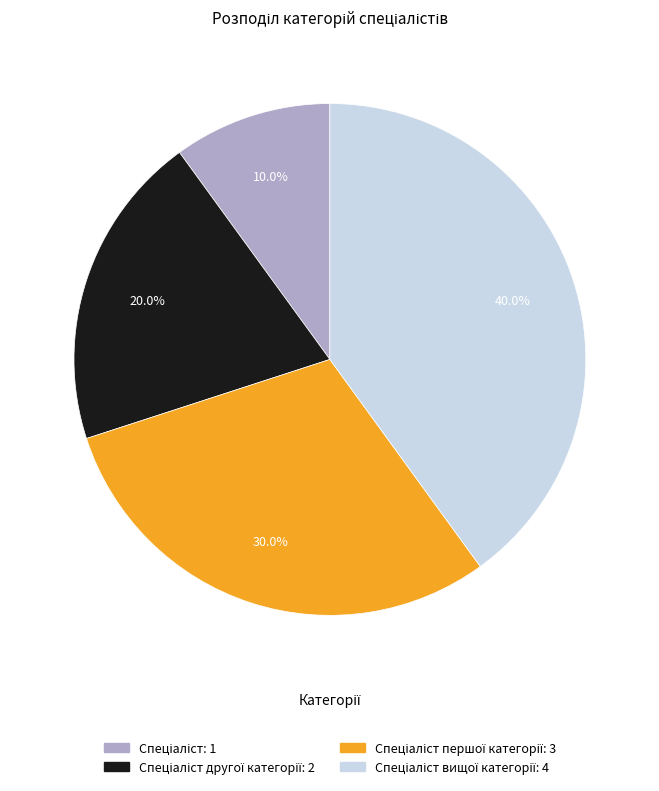

Is there any slice that represents more than half of the pie?

No